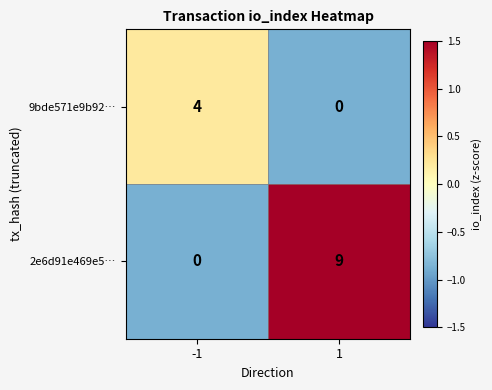

The value of 9bde571e9b92… at 1 is 0. True or false?

True